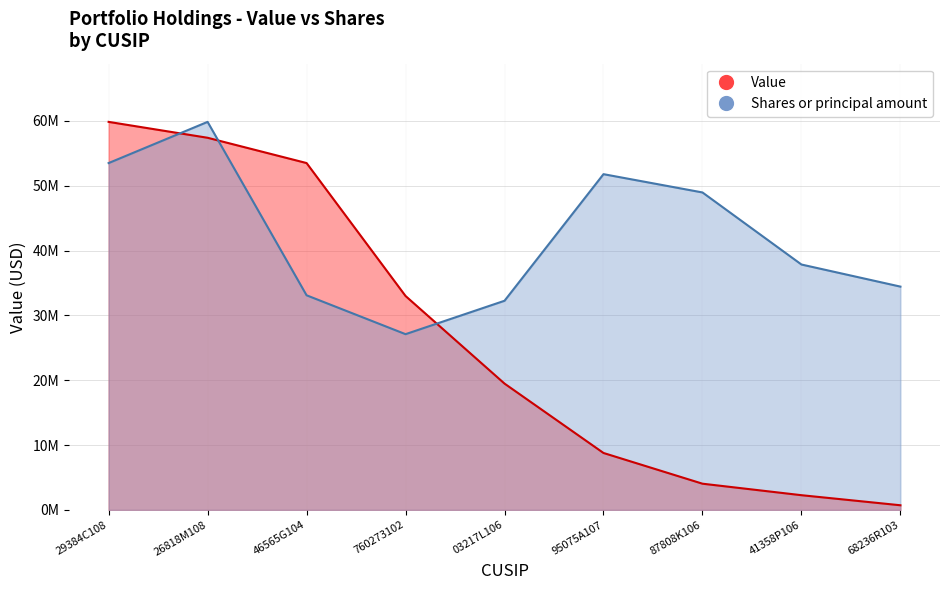

Which series has the largest total across all categories?

Shares or principal amount